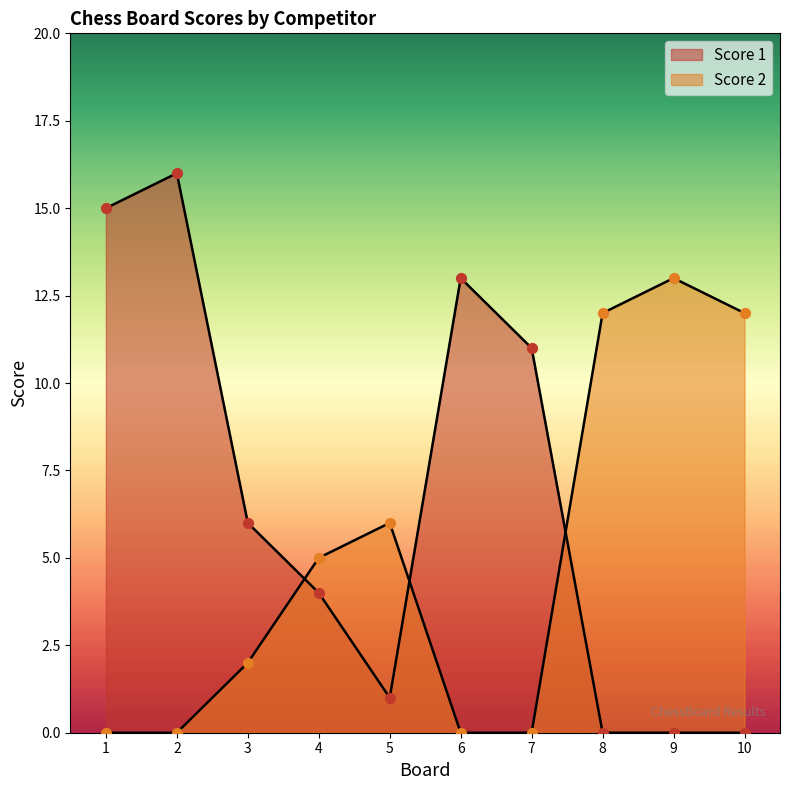

Which series has the largest Y range (max minus min)?

Score 1